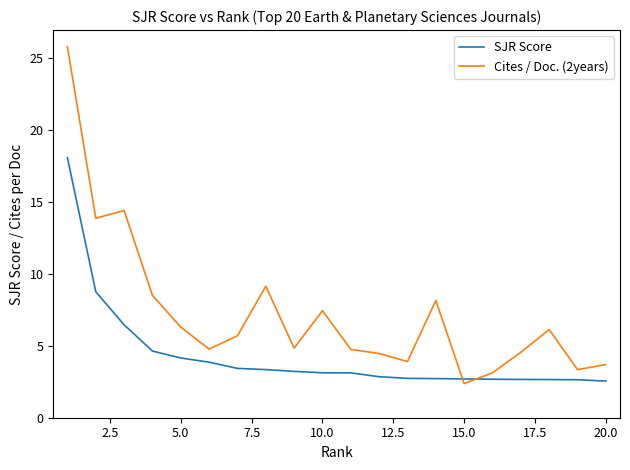

What is the difference between the maximum and minimum values in the Cites / Doc. (2years) series?

23.4